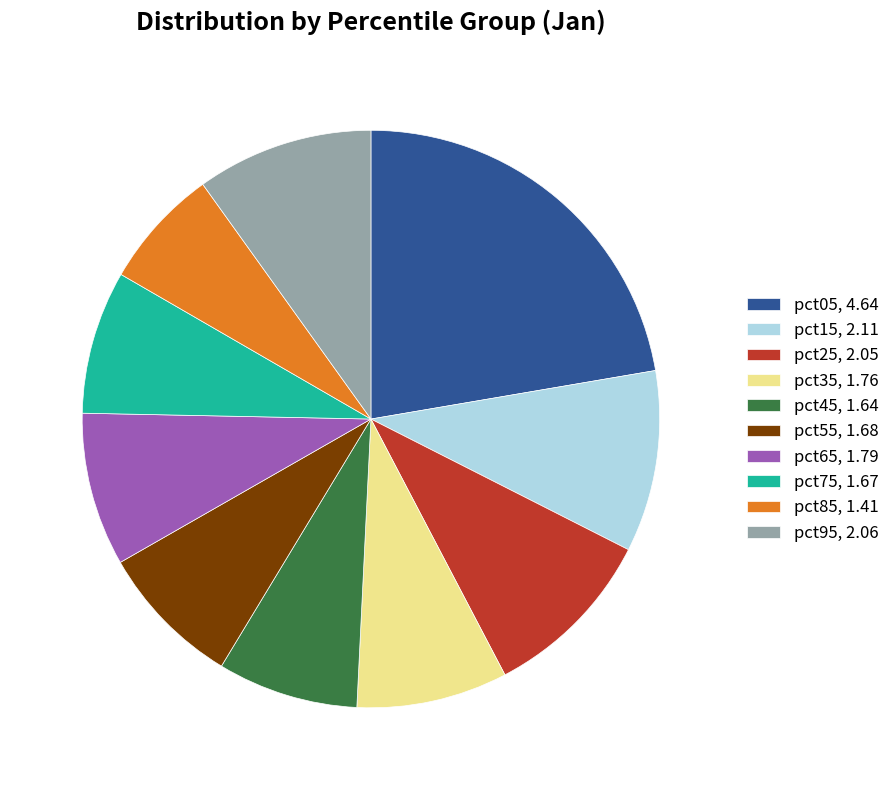

Do pct55, 1.68 and pct85, 1.41 together represent more than half of the pie?

No